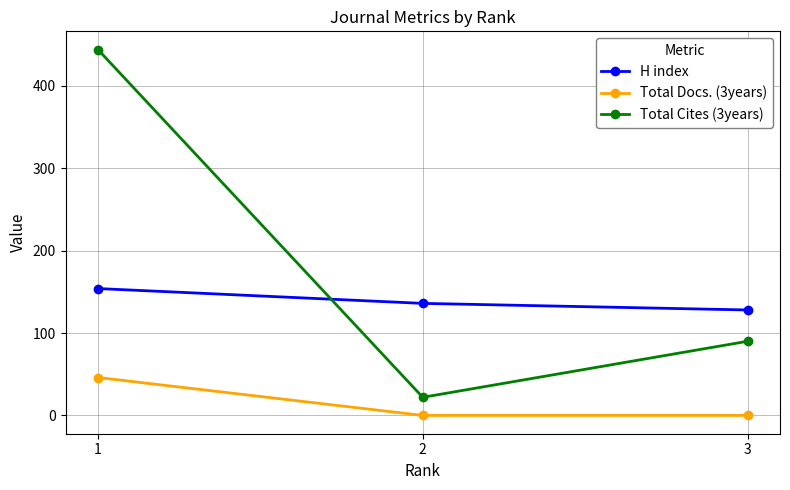

What is the highest value of the Total Docs. (3years) series?

46